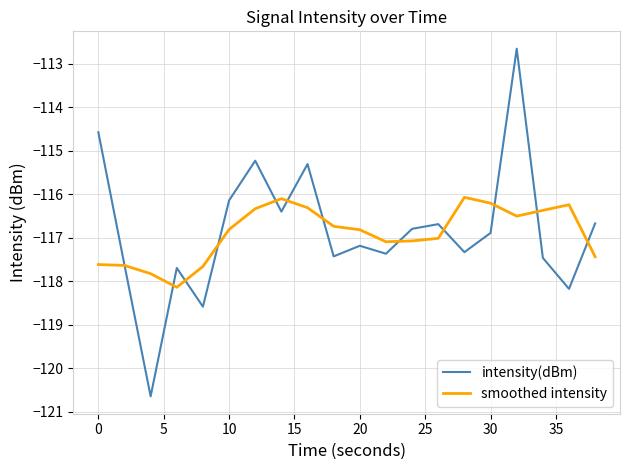

Rank the series by their maximum value, from highest to lowest.

intensity(dBm), smoothed intensity